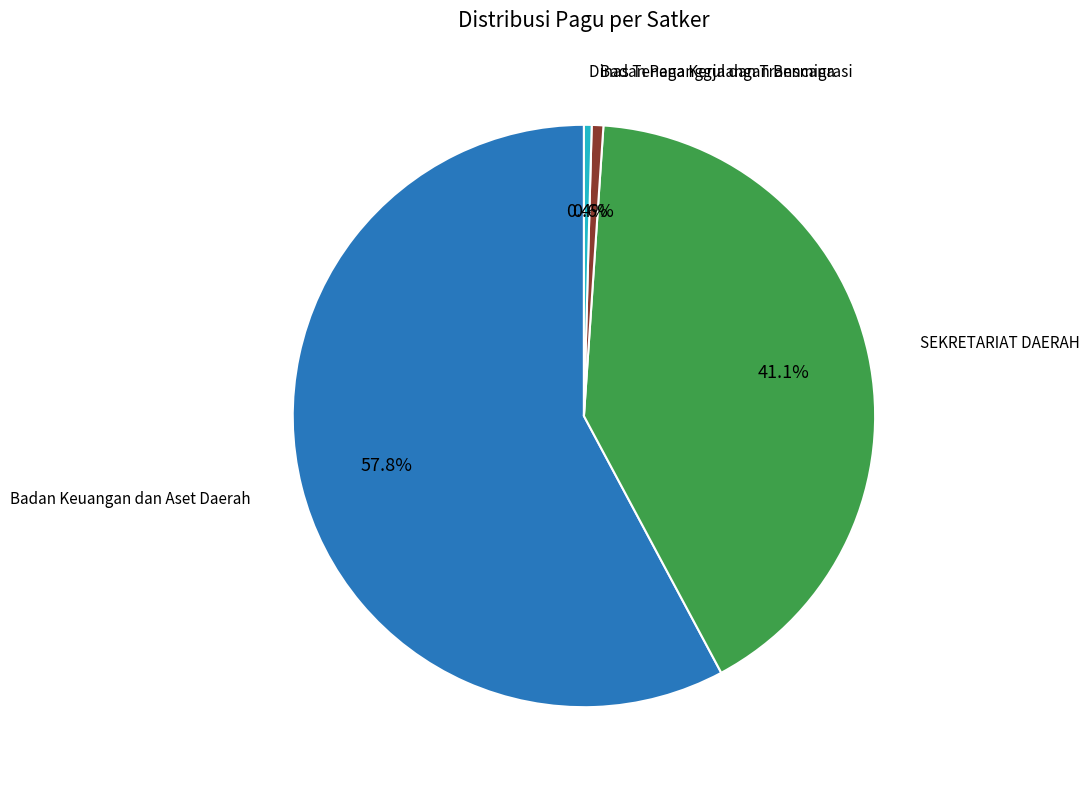

To the nearest percent, what is the difference between the largest and smallest slice percentages?

57%